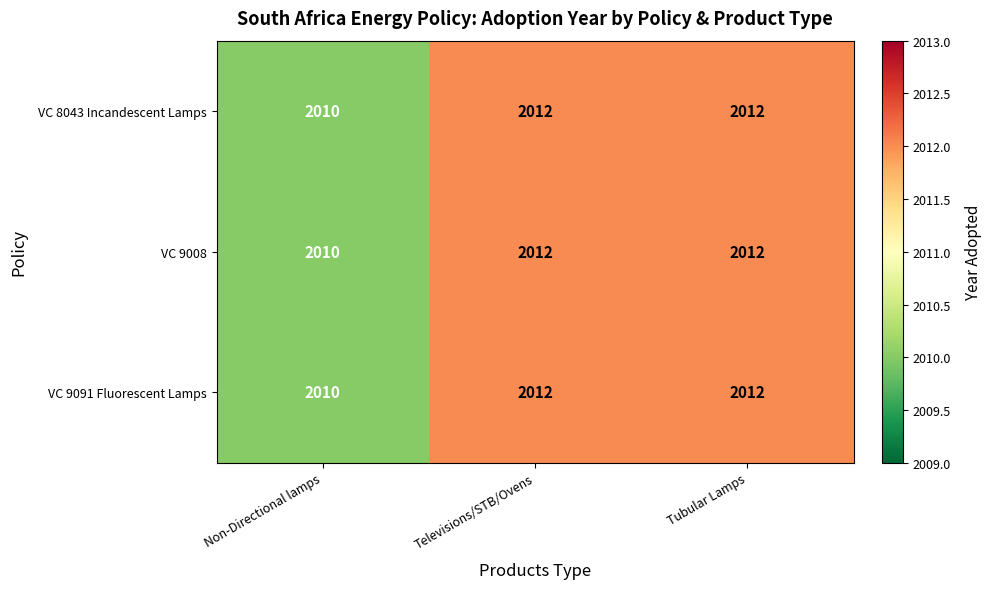

Which category has the lowest value across all series?

Non-Directional lamps